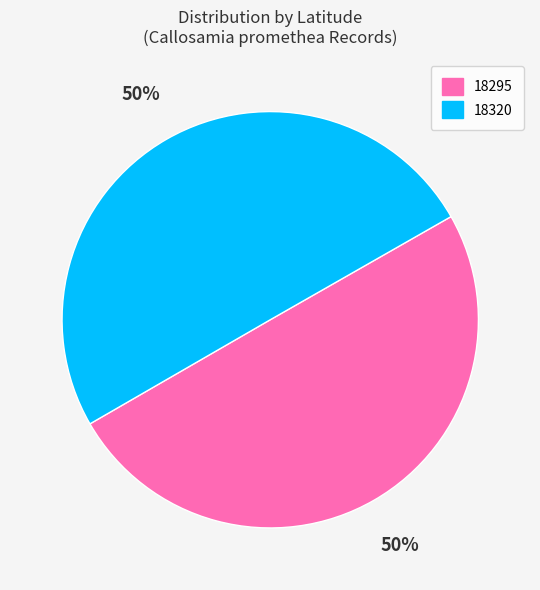

Is the sum of 18295 and 18320 greater than half?

Yes